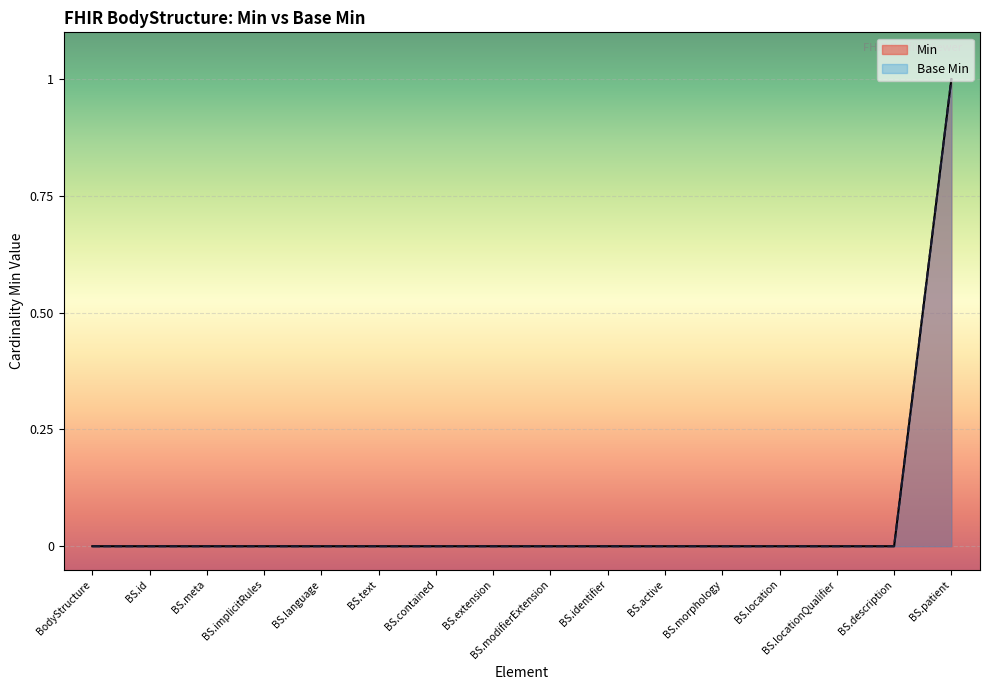

What are all the series names shown in the legend?

Min, Base Min